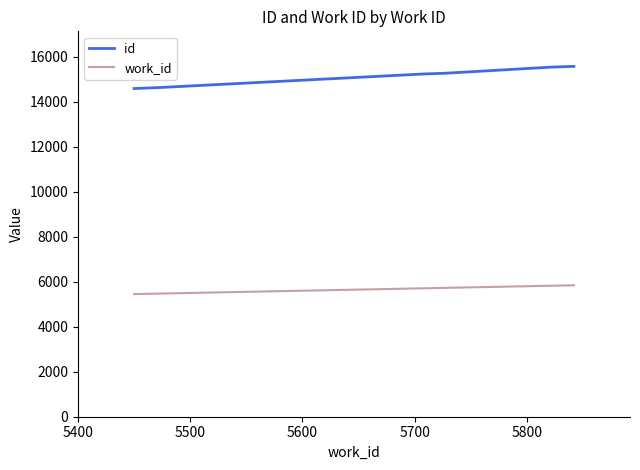

List the series in order of their peak value, lowest first.

work_id, id